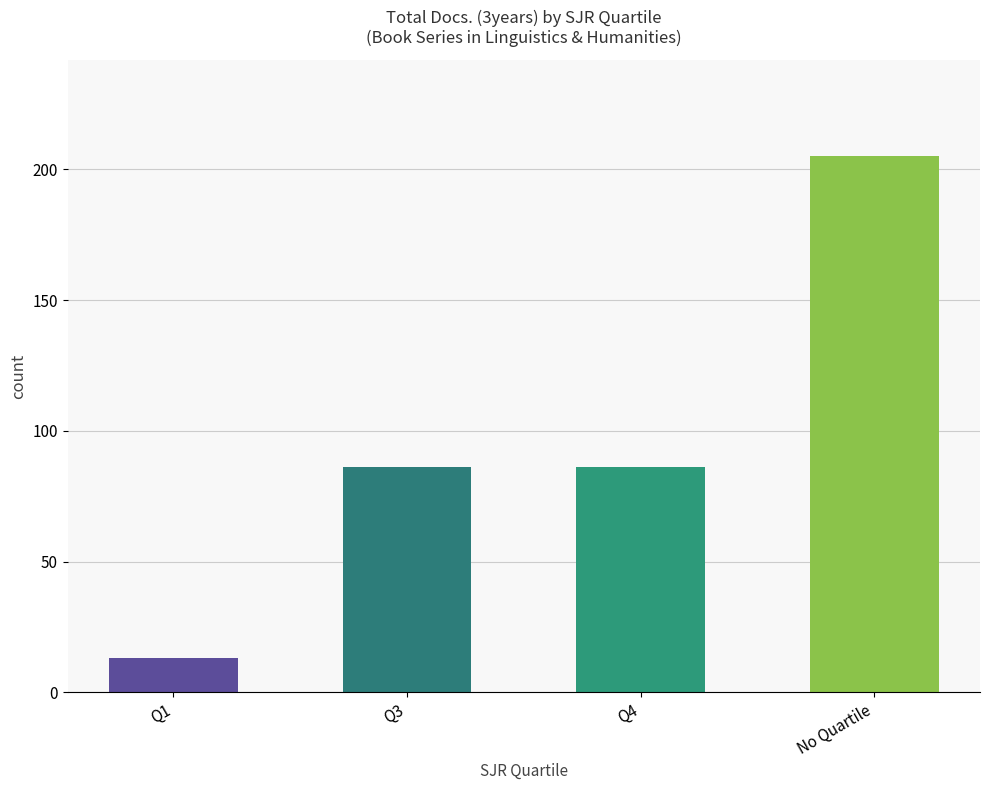

What is the change in value from Q1 to No Quartile?

+192